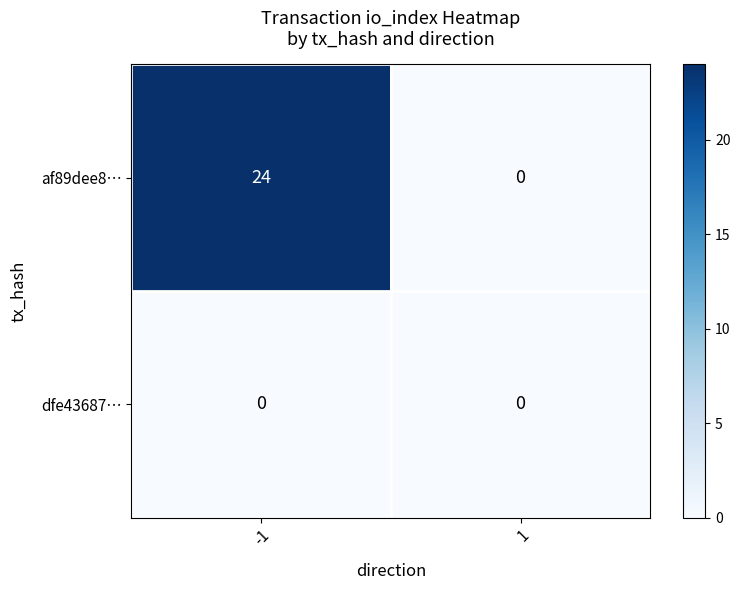

Count the number of data series in this chart.

2